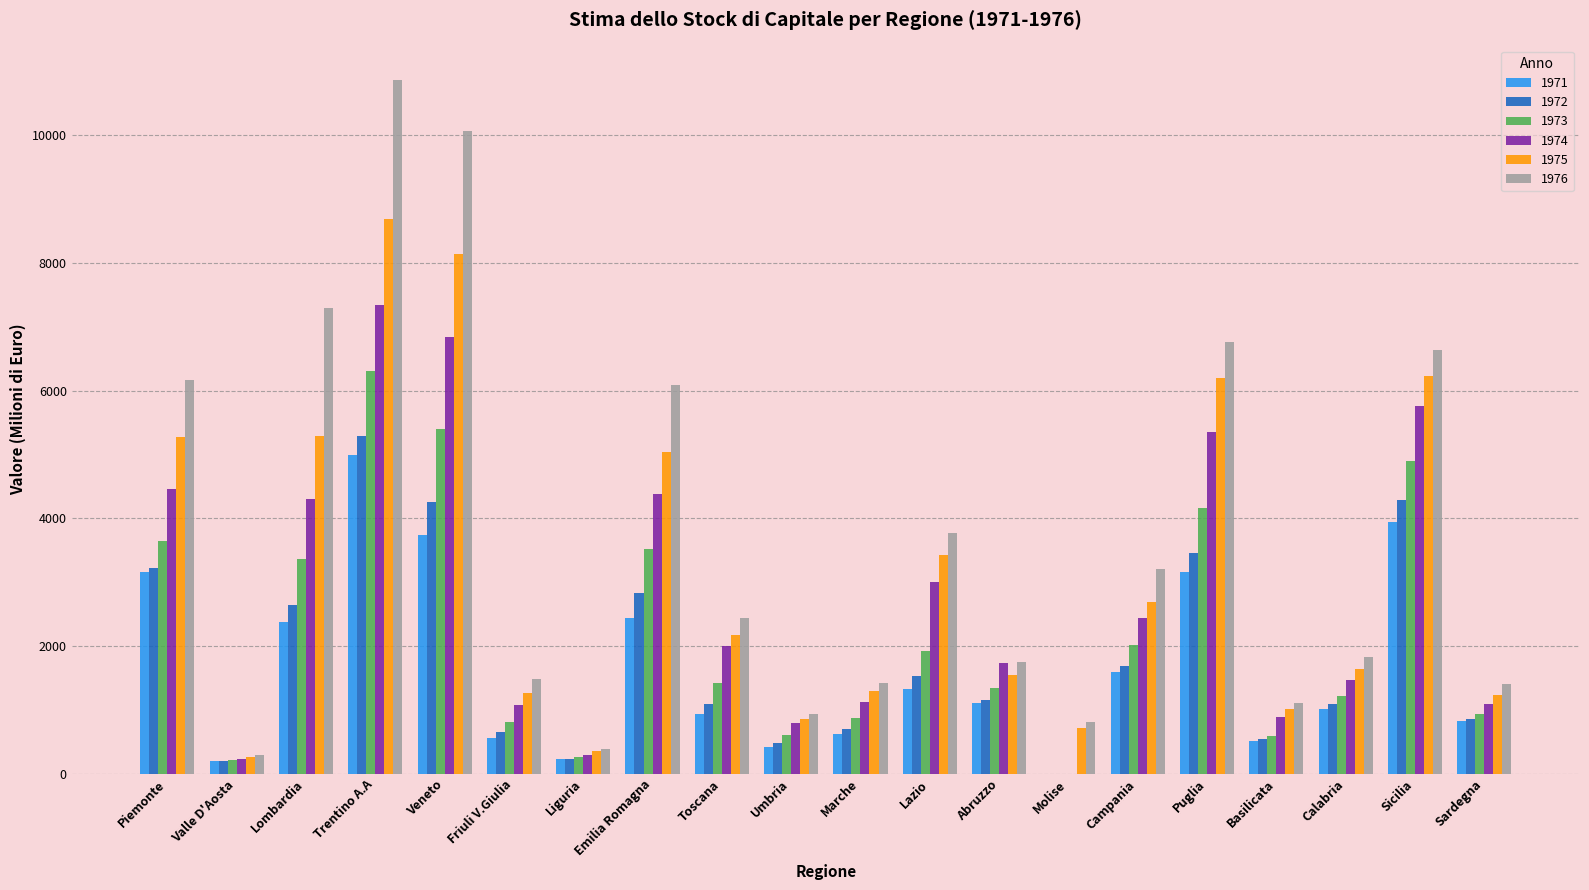

What is the maximum value shown in the chart?

10865.1